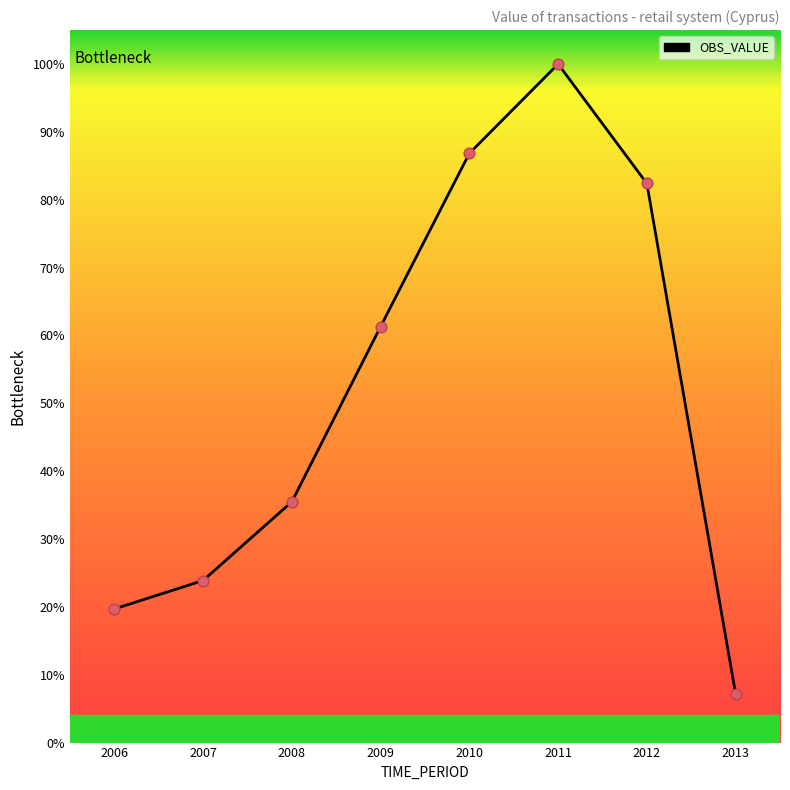

Approximately how many times larger is the value at 2012 compared to 2007?

3.5